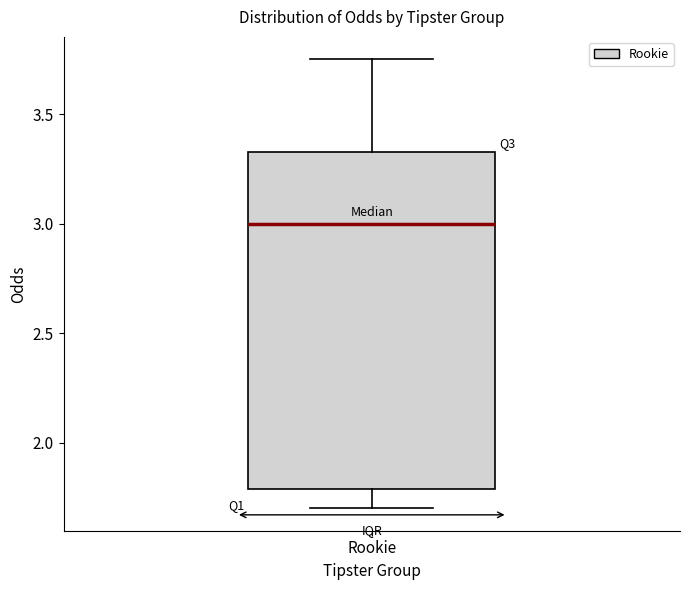

Where does the lower whisker of the box for Rookie end on the y-axis? The values are not printed on the chart, so give them approximately, as read against the axis.

1.70